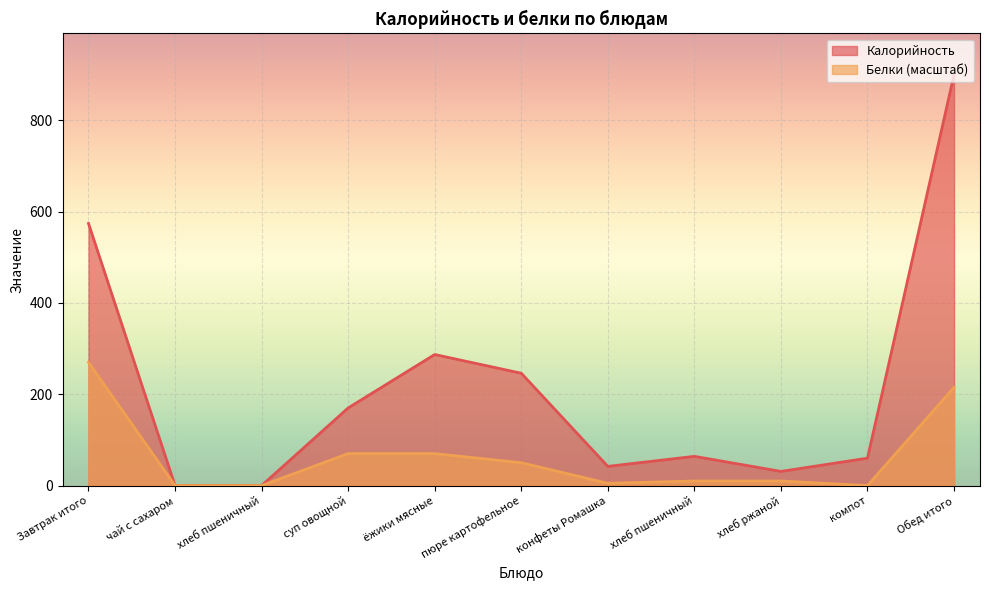

In Белки, how many points are lower than both neighbors (excluding endpoints)?

2